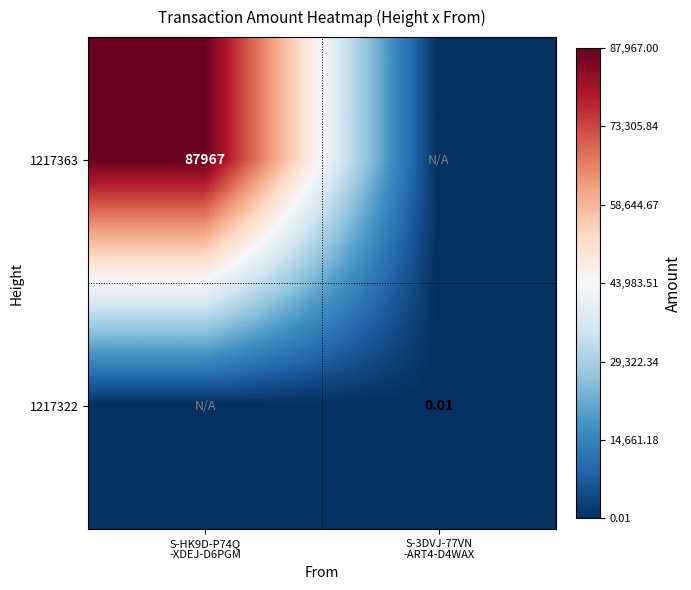

True or false: 1217322 has a value of 0.0 at S-HK9D-P74Q -XDEJ-D6PGM.

True